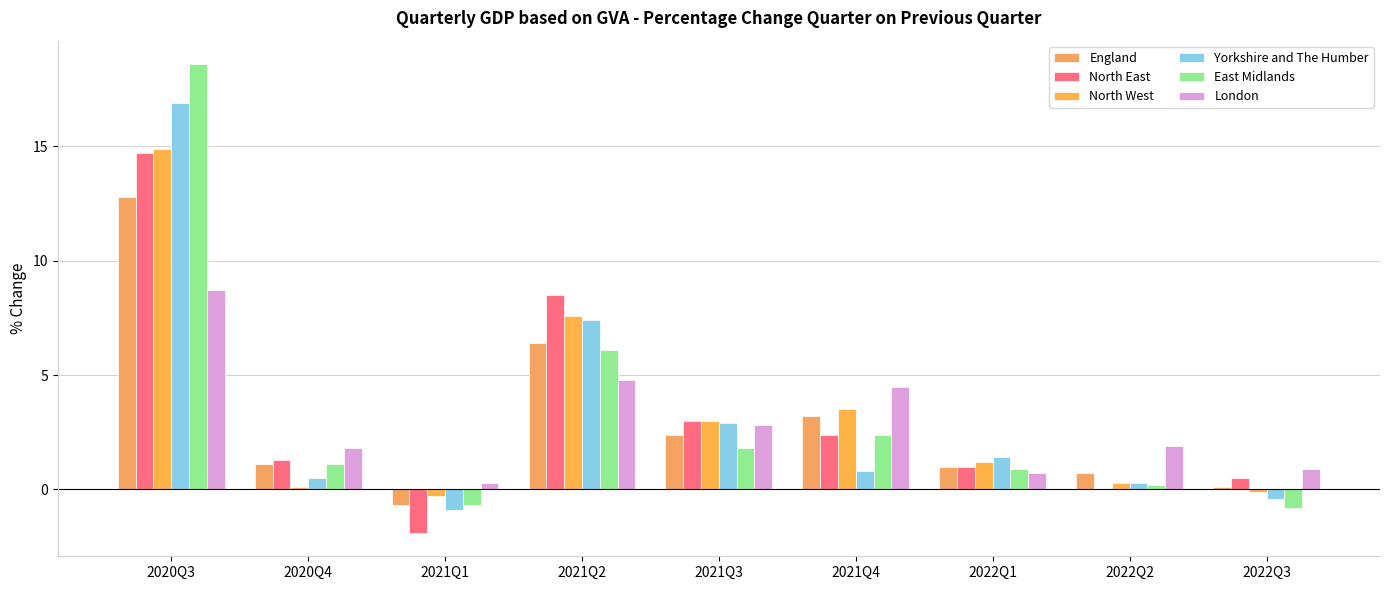

Which label corresponds to the smallest value in the chart?

2021Q1